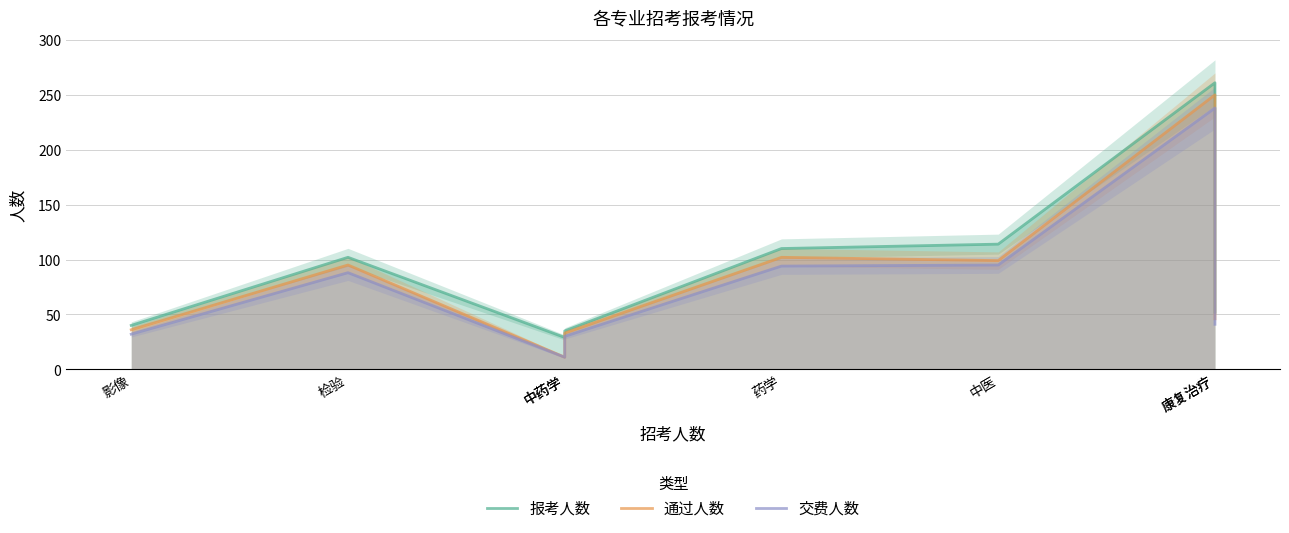

Which label corresponds to the smallest value in the chart?

中药学